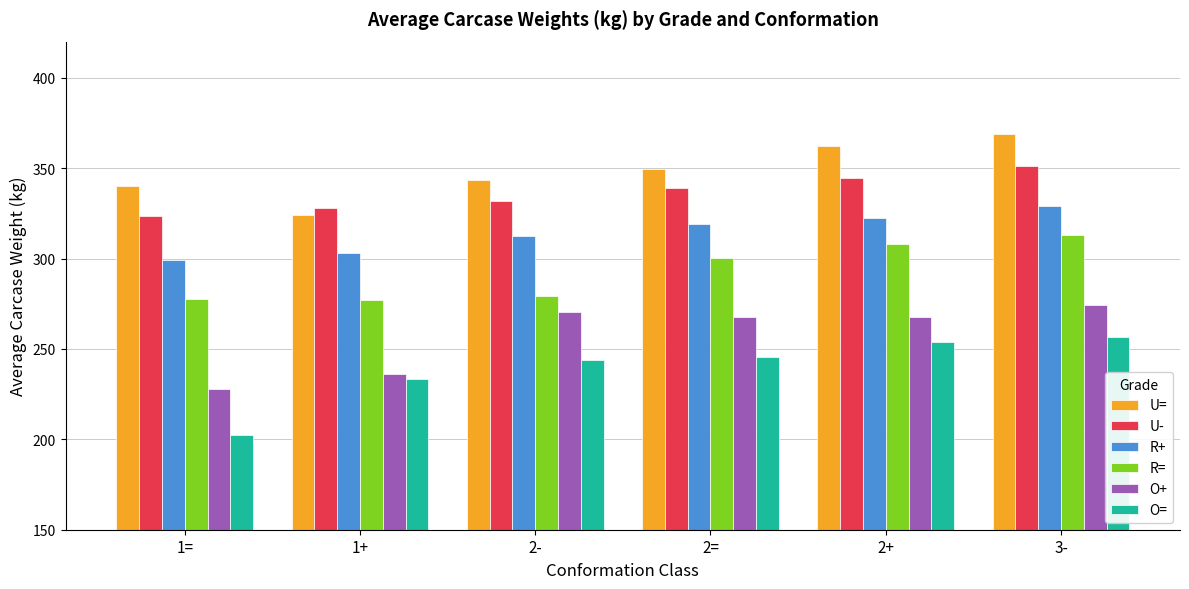

What is the label of the 2nd bar from the right?

2+